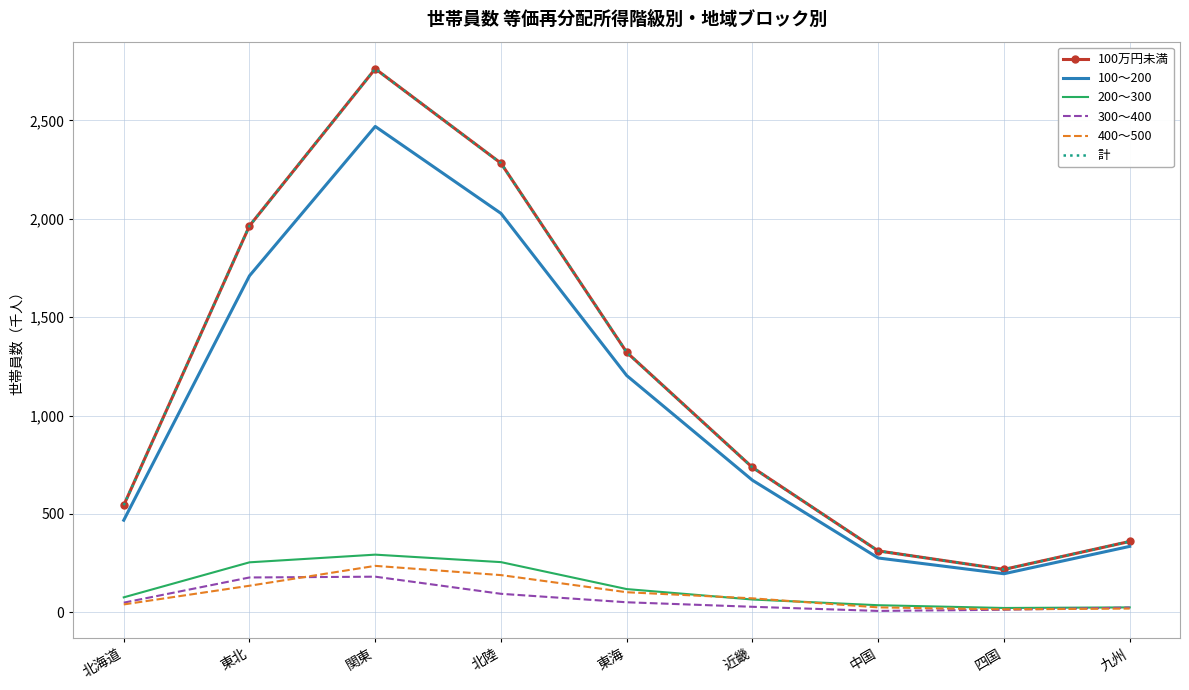

In 400～500, how many points are lower than both neighbors (excluding endpoints)?

1